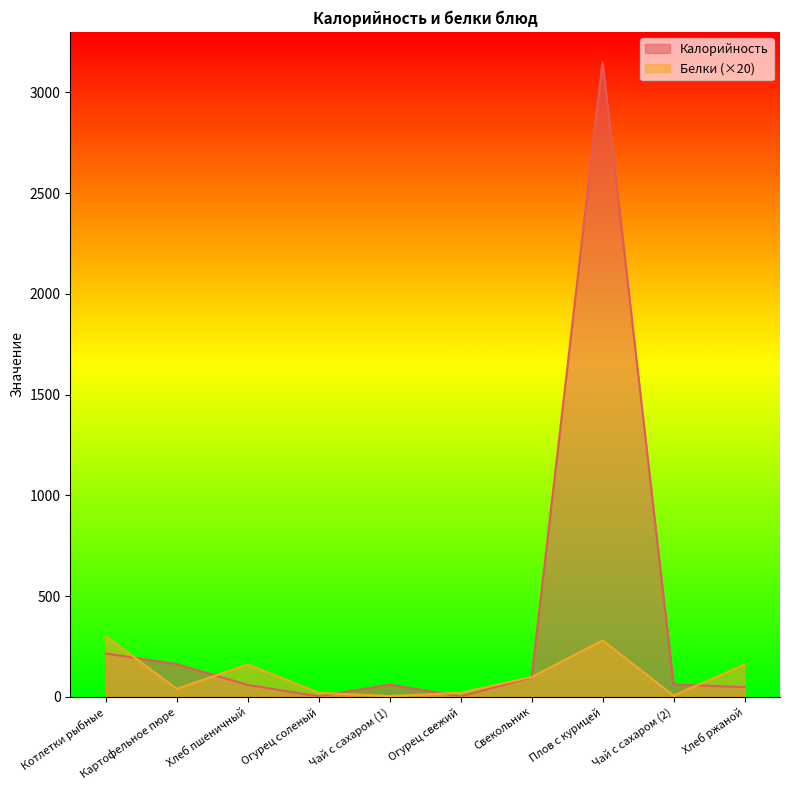

Which series has the widest spread of values?

Калорийность